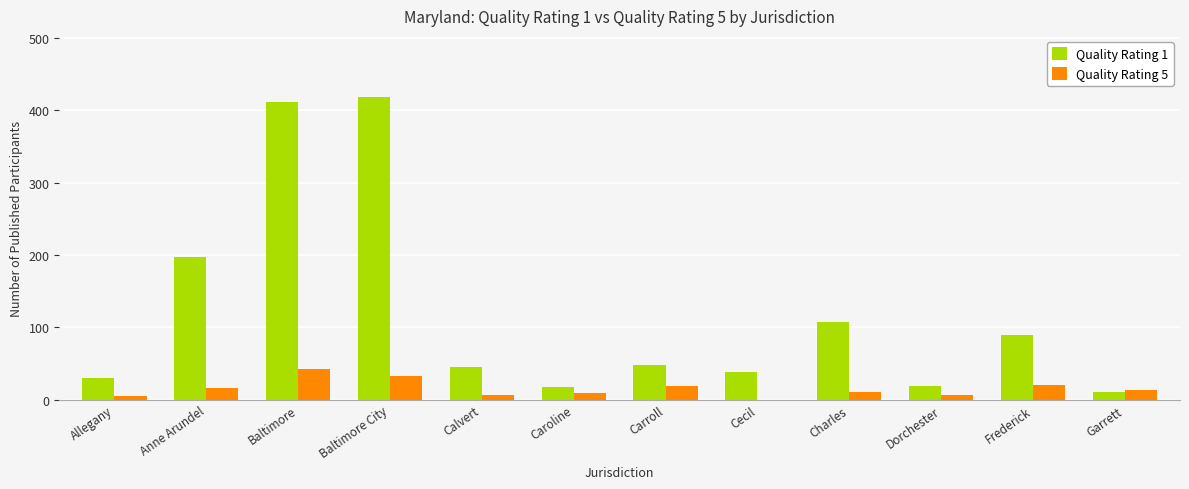

Which series changed the most between Anne Arundel and Garrett?

Quality Rating 1